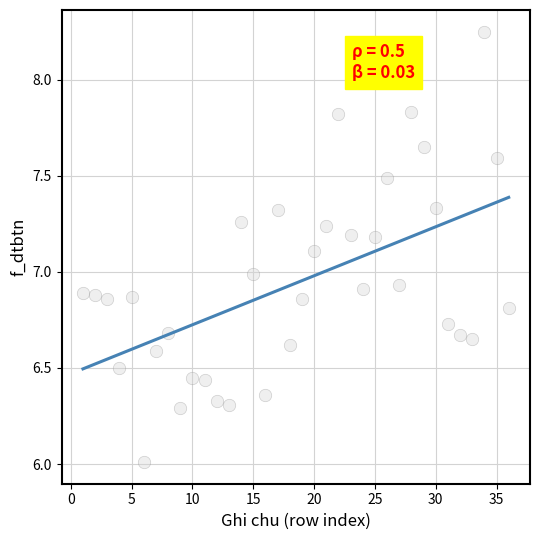

What is the range of Y values (max minus min)?

2.2